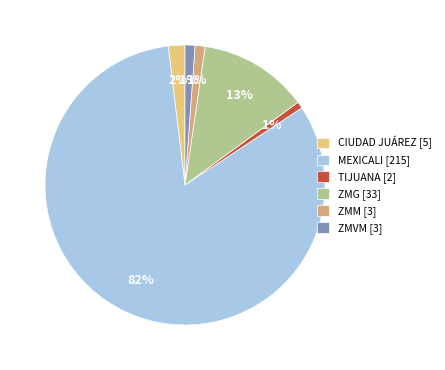

How many segments does this pie chart have?

6